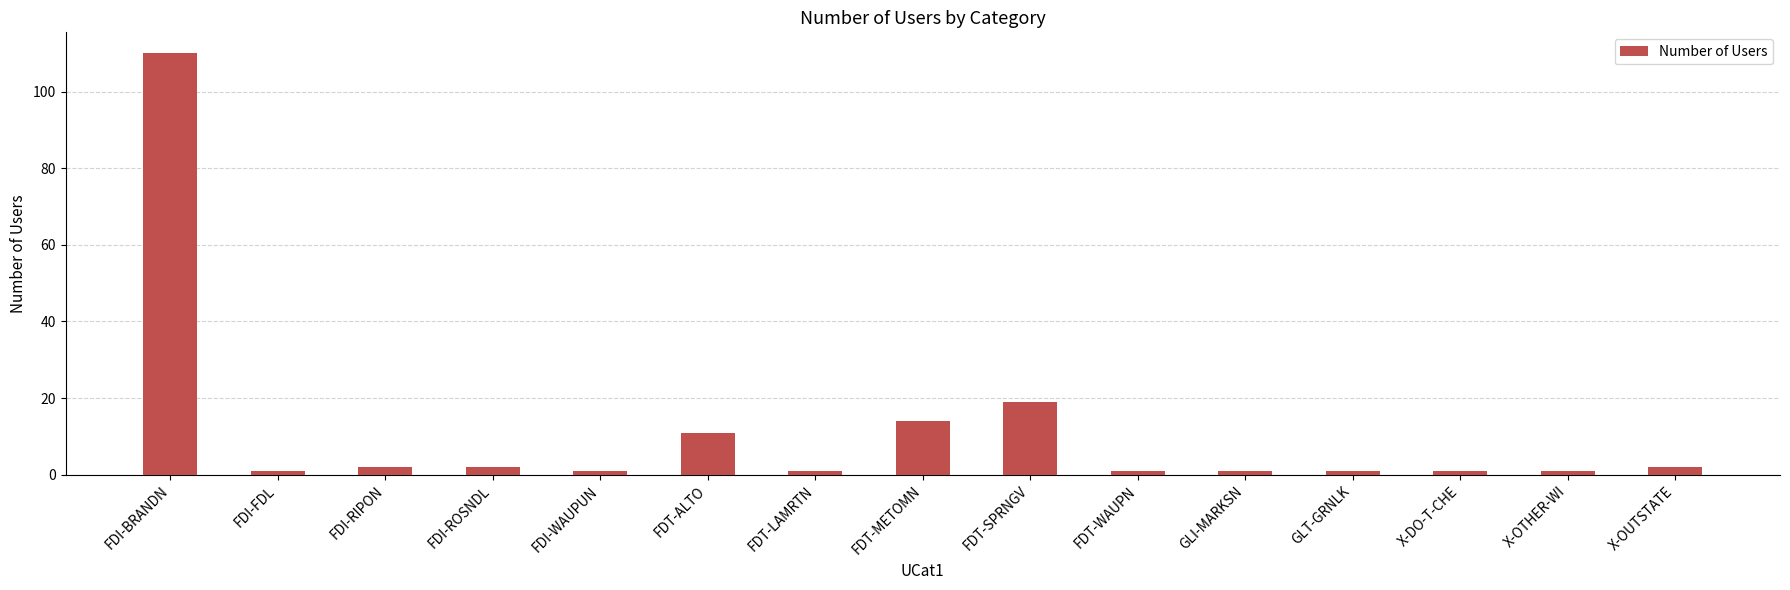

What is the difference between the values at FDI-ROSNDL and GLT-GRNLK?

1